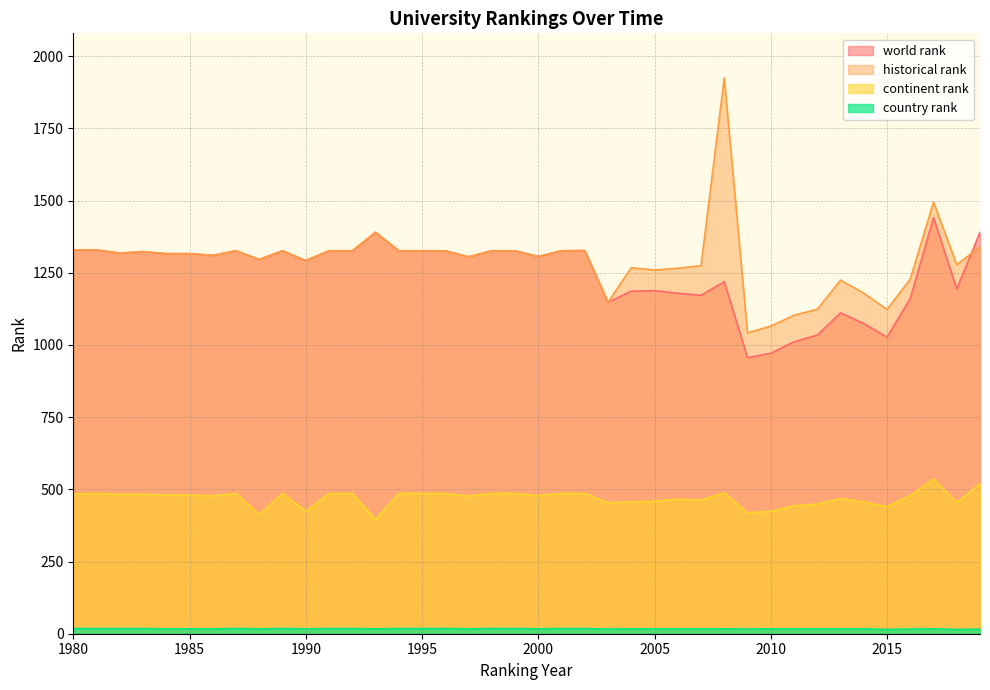

What value does the continent rank series have at 1995?

486.0